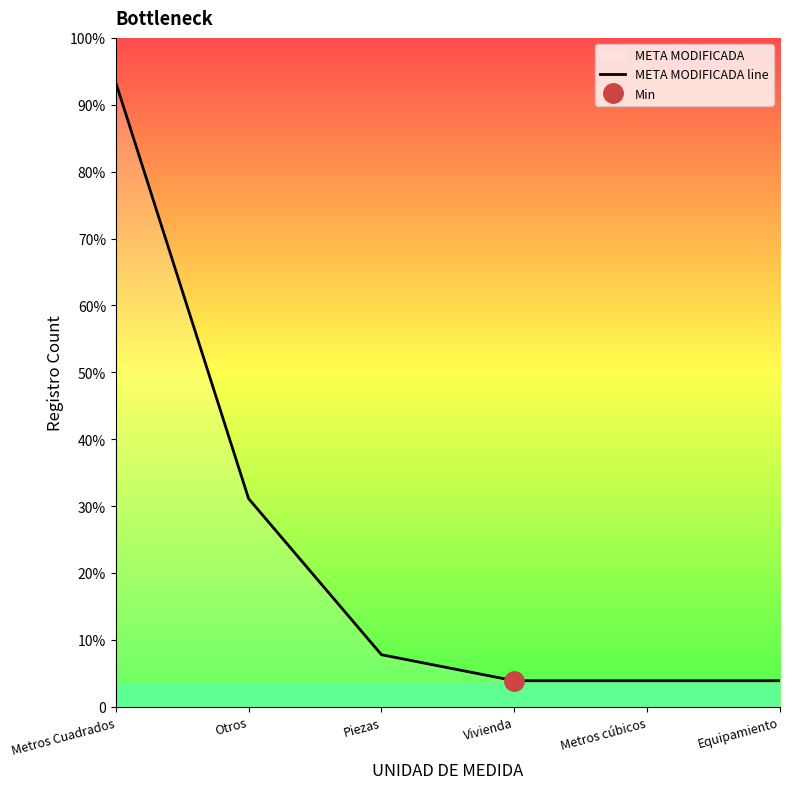

What is the approximate value at Metros cúbicos?

1.2